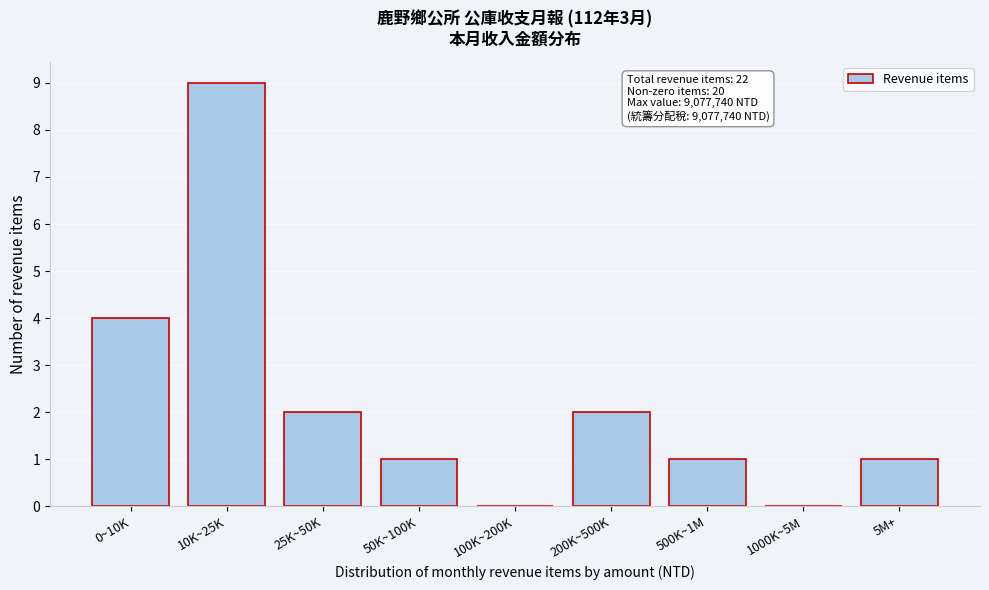

Reading right to left, extract all data points from this chart.

5M+=1	1000K~5M=0	500K~1M=1	200K~500K=2	100K~200K=0	50K~100K=1	25K~50K=2	10K~25K=9	0~10K=4